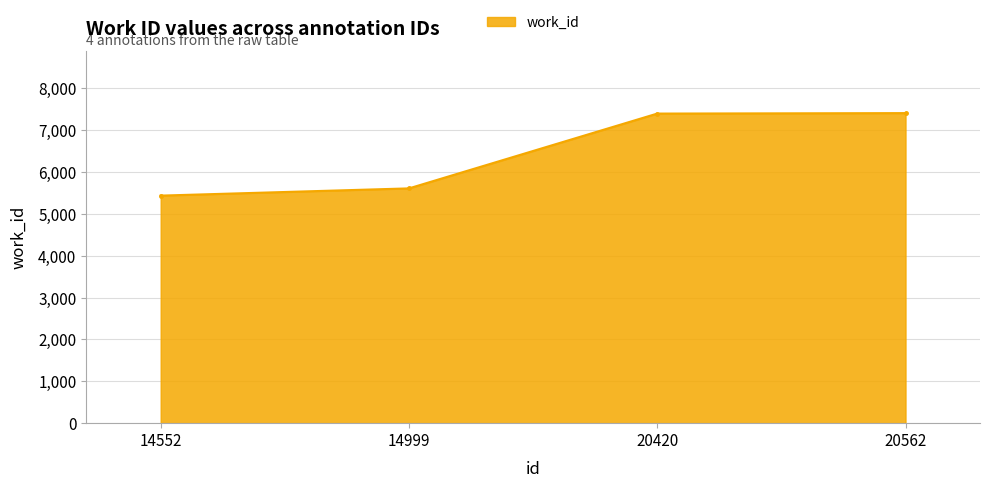

What is the change in value from 14552 to 20562?

+1972